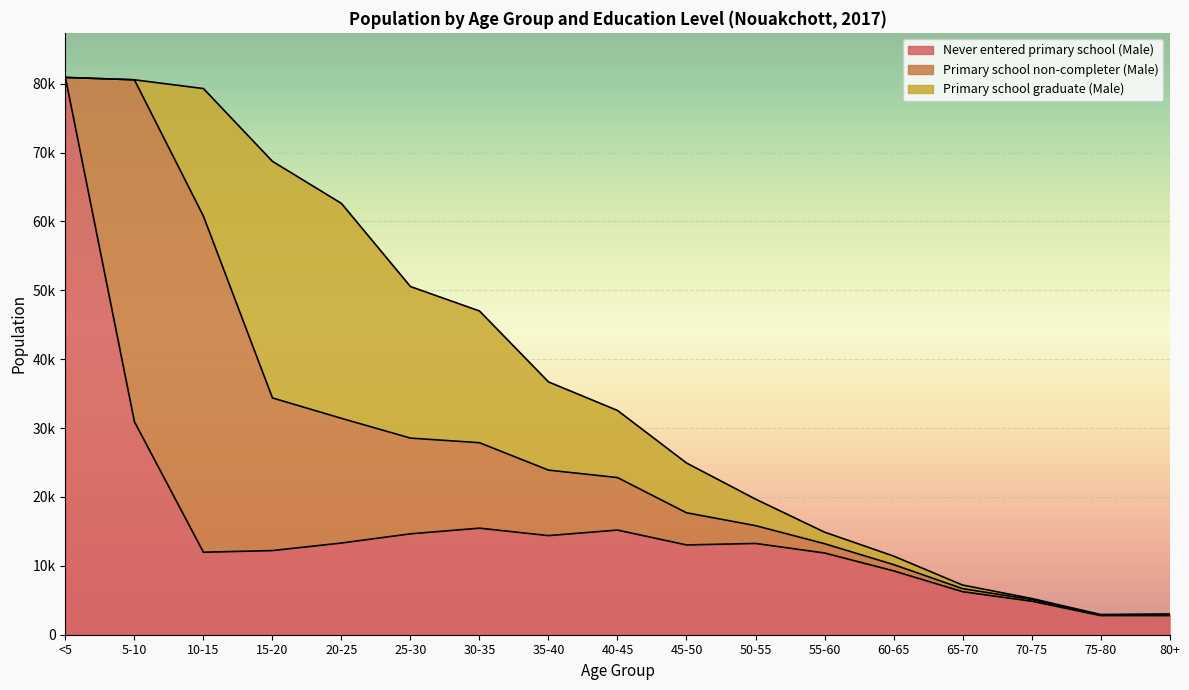

How many distinct data groups are displayed?

3